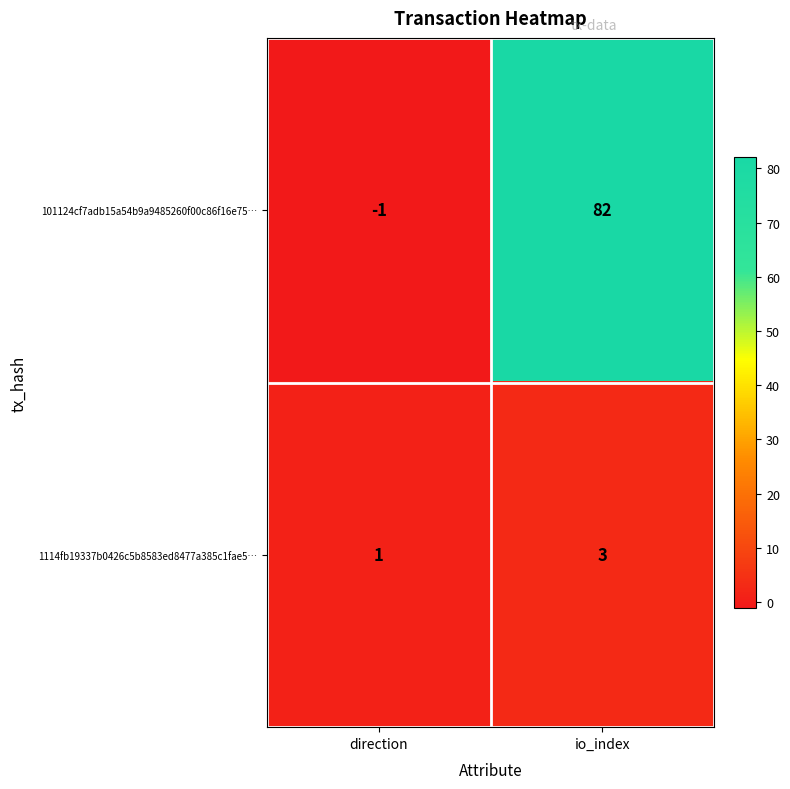

Which label corresponds to the largest value in the chart?

io_index